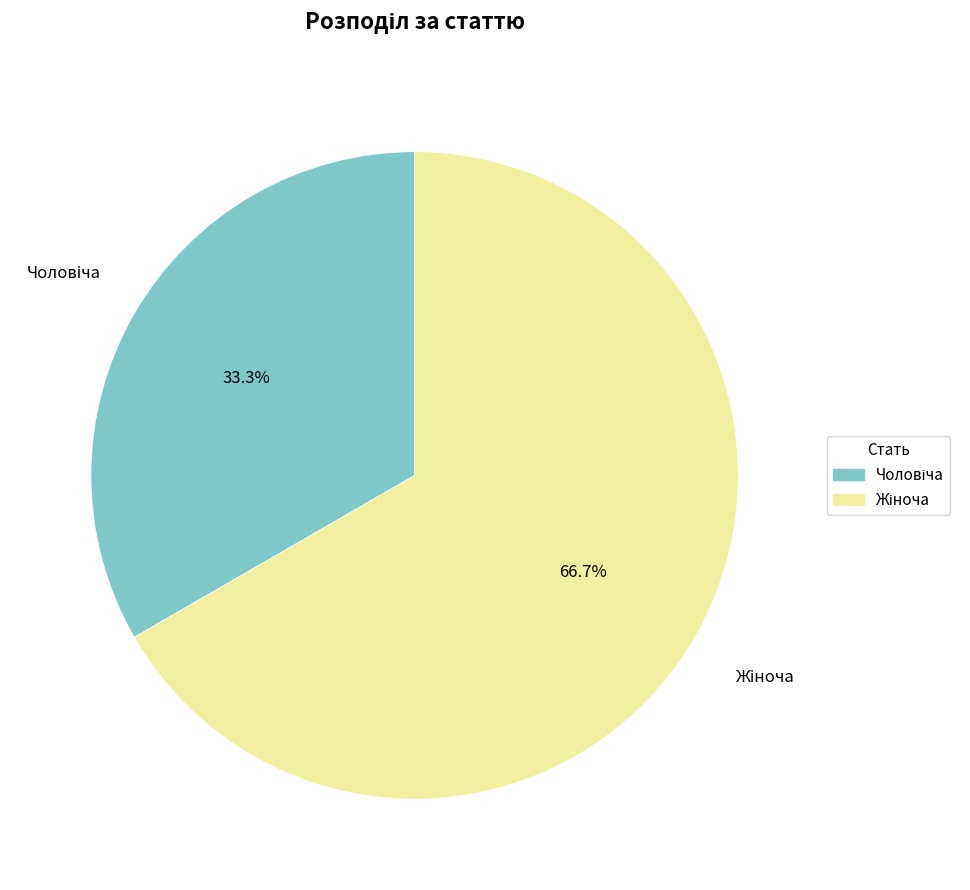

Is there any slice that represents more than half of the pie?

Yes